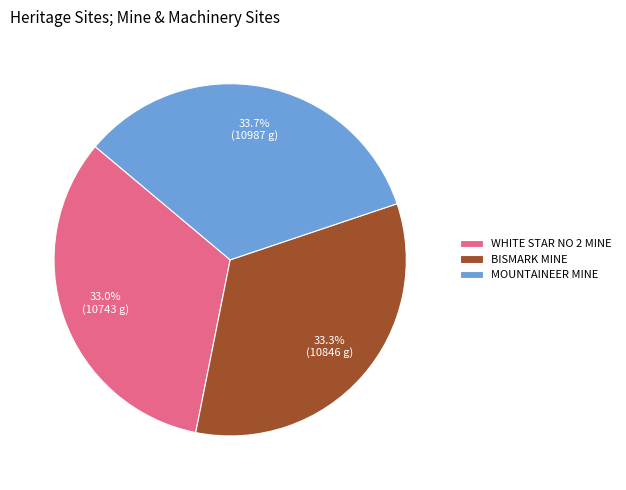

Do WHITE STAR NO 2 MINE and BISMARK MINE together represent more than half of the pie?

Yes